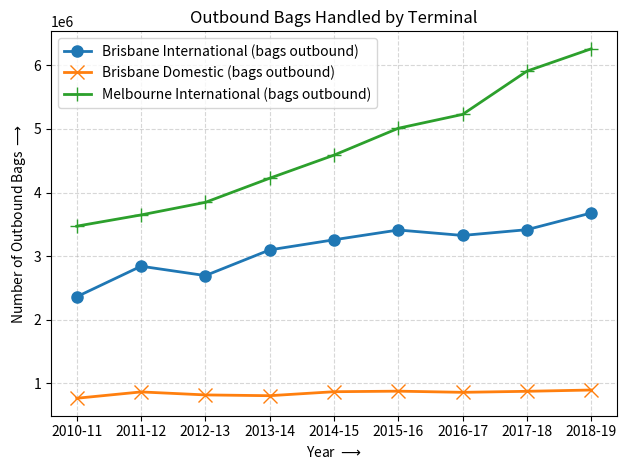

At which label is Melbourne International (bags outbound) closest to 4864749?

2015-16